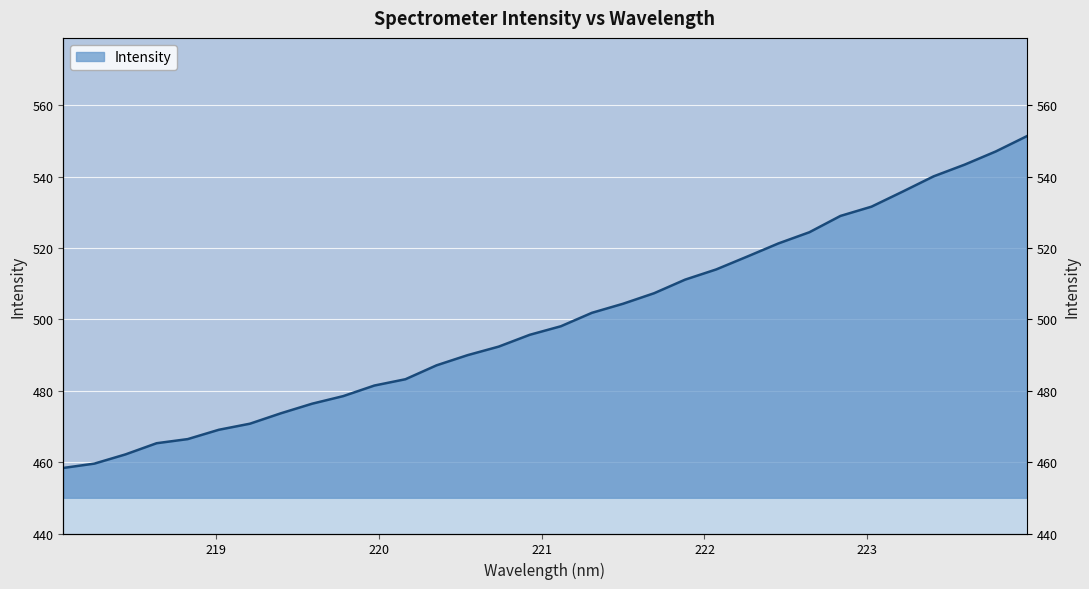

What is the maximum value shown in the chart?

551.4